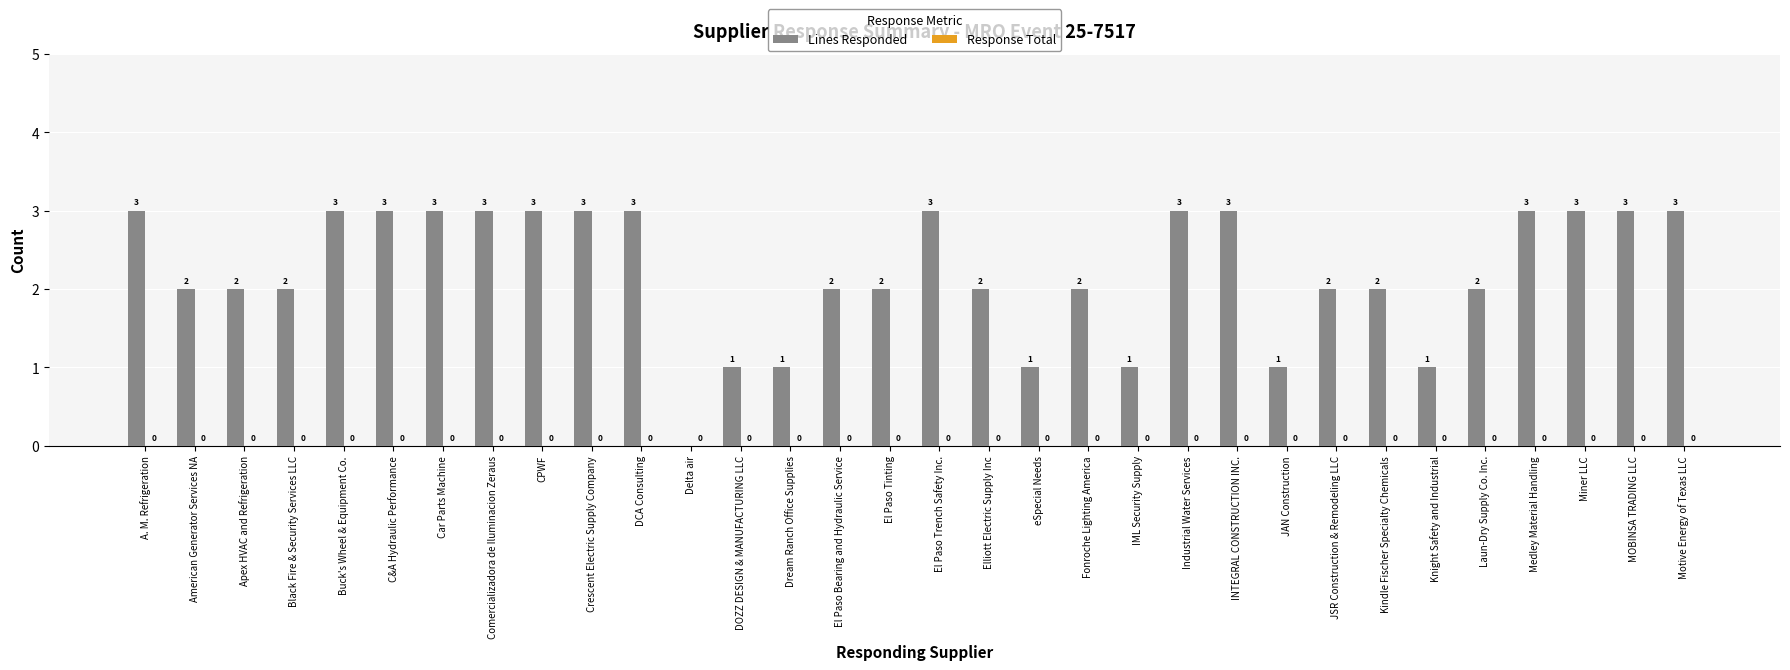

Reading left to right, what are all the values shown in this chart?

A. M. Refrigeration=3	American Generator Services NA=2	Apex HVAC and Refrigeration=2	Black Fire & Security Services LLC=2	Buck's Wheel & Equipment Co.=3	C&A Hydraulic Performance=3	Car Parts Machine=3	Comercializadora de Iluminacion Zeraus=3	CPWF=3	Crescent Electric Supply Company=3	DCA Consulting=3	Delta air=0	DOZZ DESIGN & MANUFACTURING LLC=1	Dream Ranch Office Supplies=1	El Paso Bearing and Hydraulic Service=2	El Paso Tinting=2	El Paso Trench Safety Inc.=3	Elliott Electric Supply Inc=2	eSpecial Needs=1	Fonroche Lighting America=2	IML Security Supply=1	Industrial Water Services=3	INTEGRAL CONSTRUCTION INC.=3	JAN Construction=1	JSR Construction & Remodeling LLC=2	Kindle Fischer Specialty Chemicals=2	Knight Safety and Industrial=1	Laun-Dry Supply Co. Inc.=2	Medley Material Handling=3	Miner LLC=3	MOBINSA TRADING LLC=3	Motive Energy of Texas LLC=3